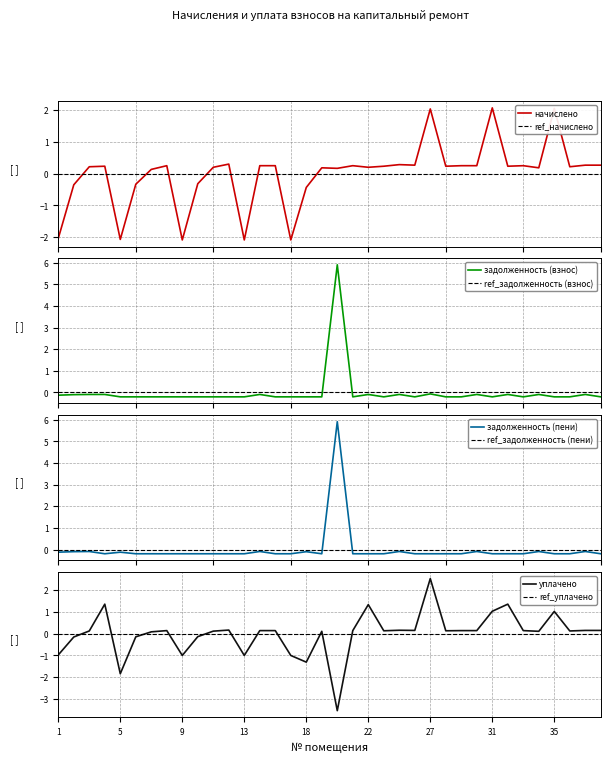

How many lines are shown in the chart?

4